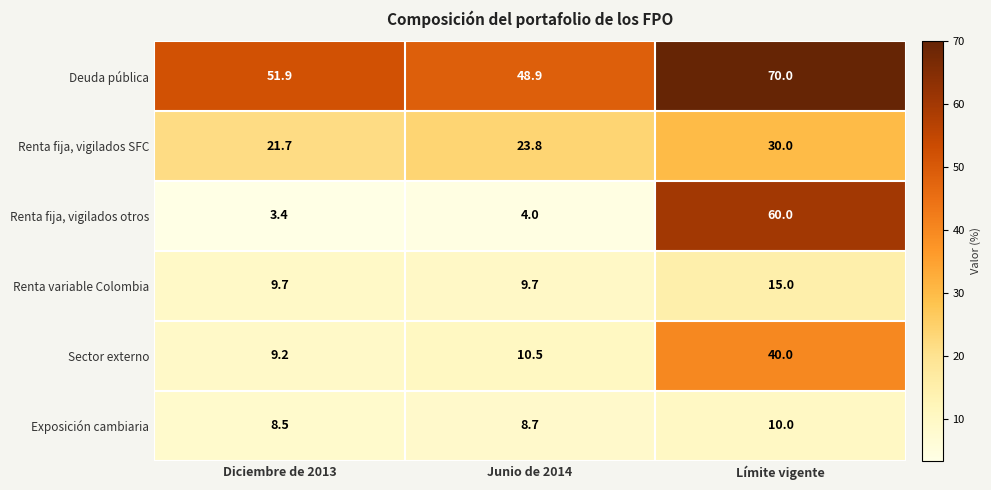

What value does the Renta fija, vigilados otros series have at Junio de 2014?

4.0